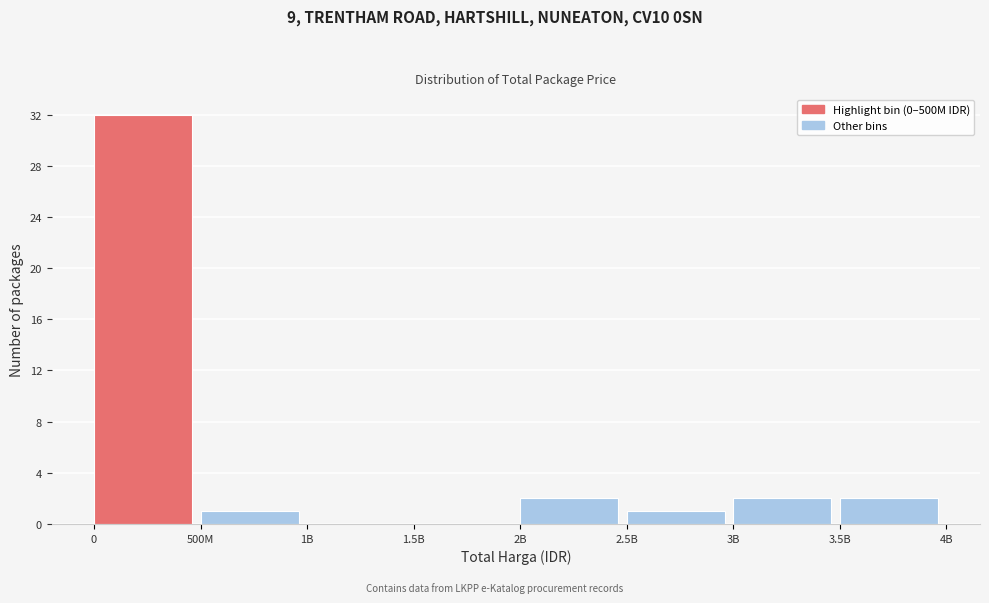

Reading left to right, list all the values displayed in this chart.

0=32	500M=1	1B=0	1.5B=0	2B=2	2.5B=1	3B=2	3.5B=2